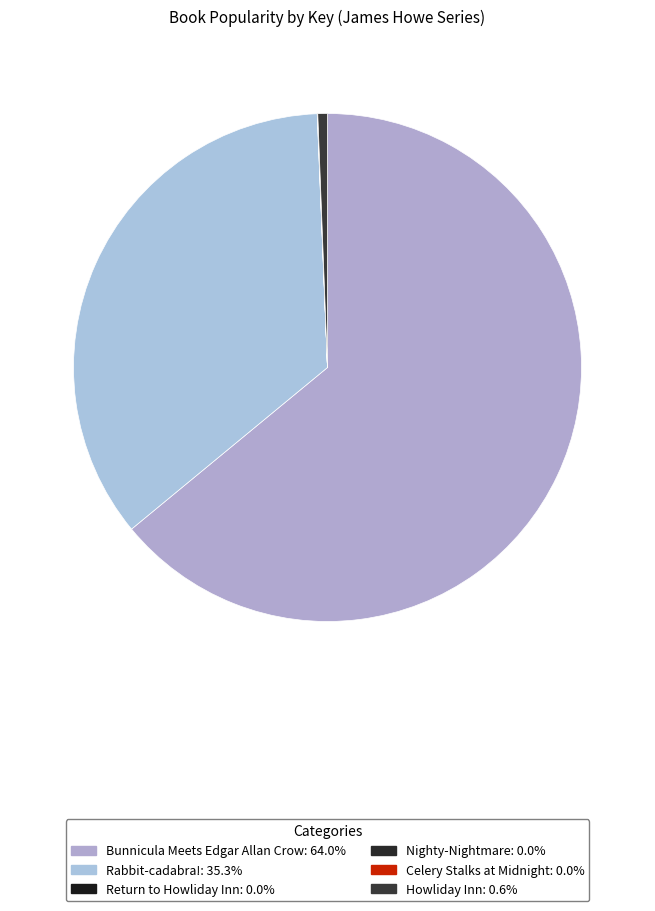

How many slices are in this pie chart?

6